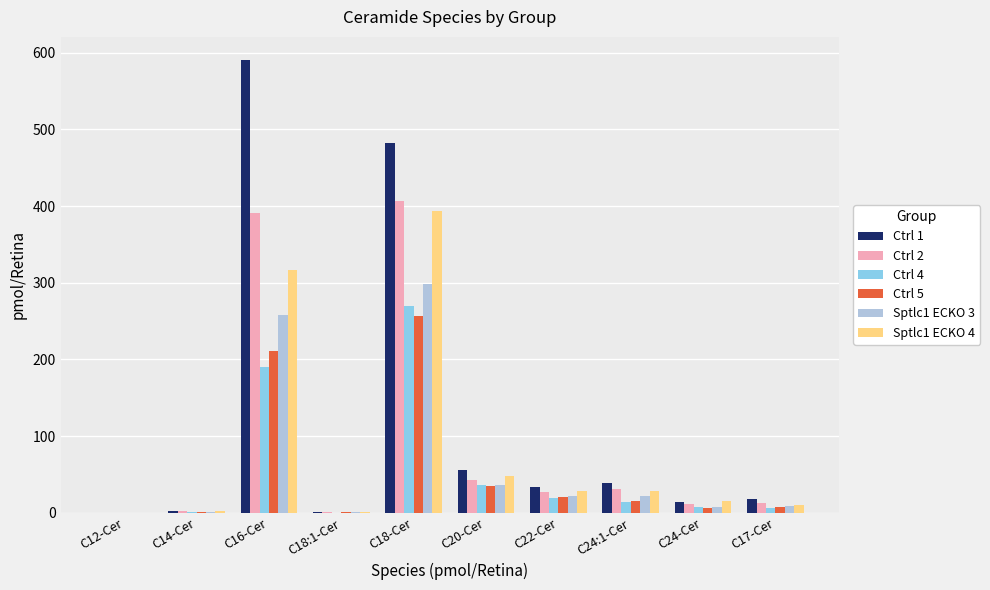

Is it true that Ctrl 2 equals 407.0 at C18-Cer?

True